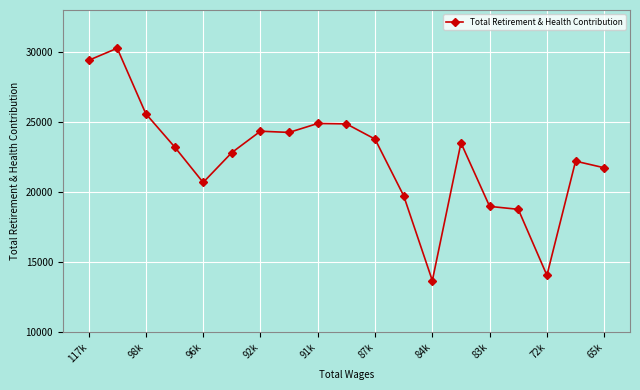

What is the average value?

22469